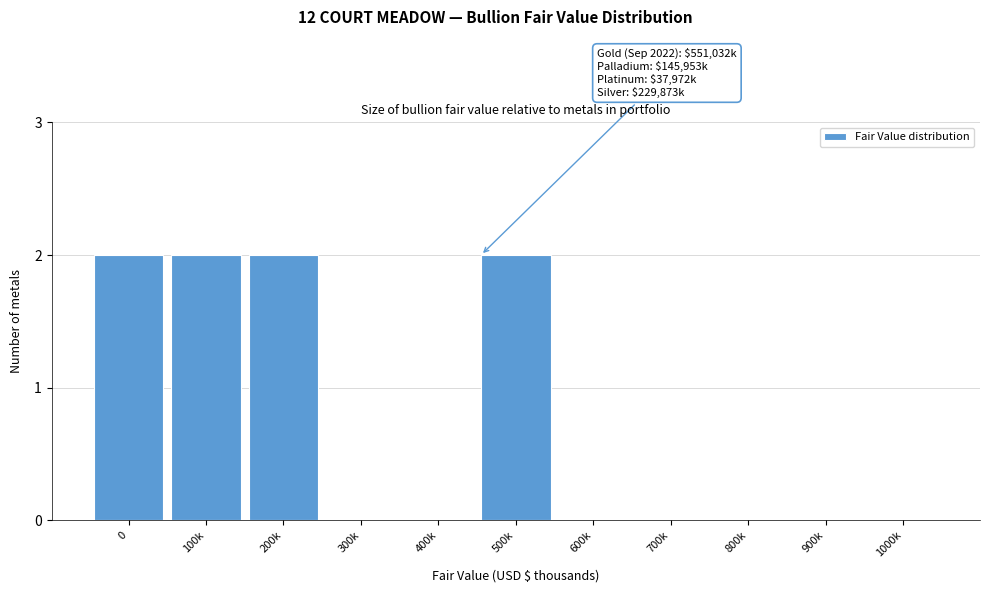

Reading left to right, what are all the values shown in this chart?

0=2	100k=2	200k=2	300k=0	400k=0	500k=2	600k=0	700k=0	800k=0	900k=0	1000k=0